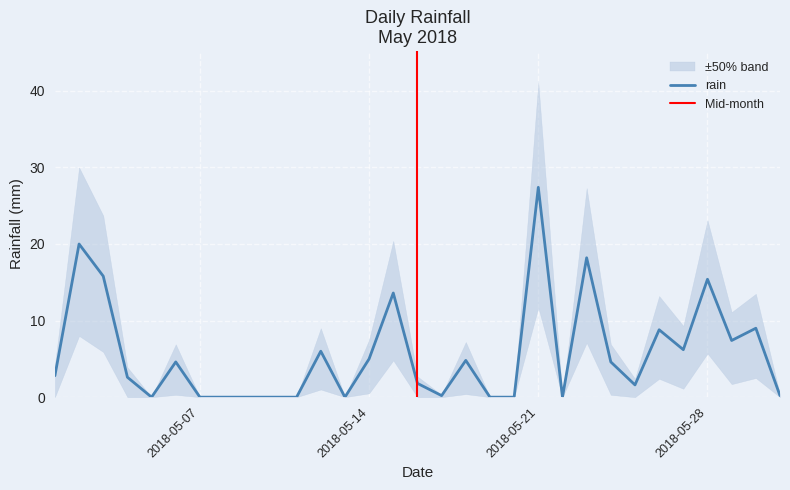

The value at 2018-05-31 is 0.1. True or false?

False